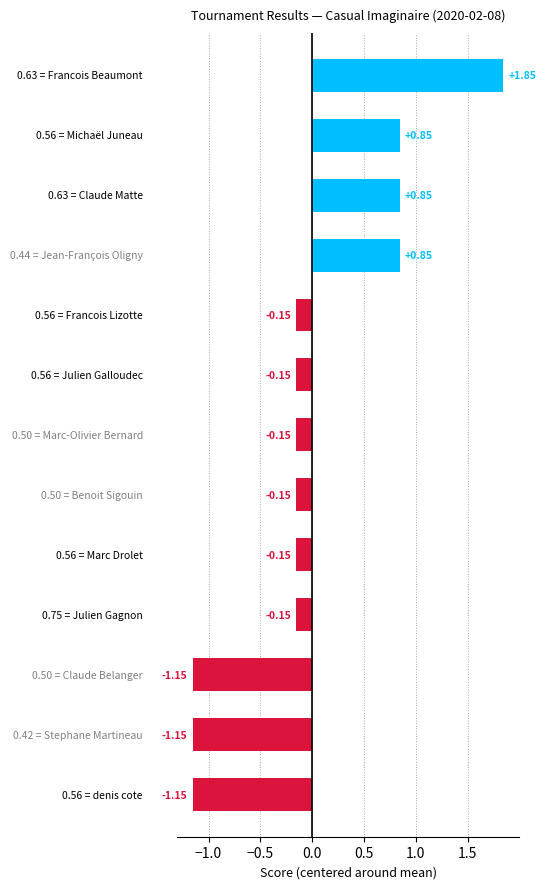

Count the number of values greater than 0.

4